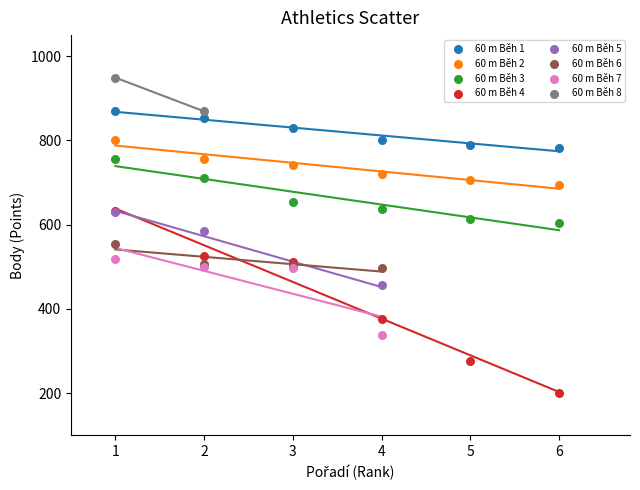

What are all the series names shown in the legend?

60 m Běh 1, 60 m Běh 2, 60 m Běh 3, 60 m Běh 4, 60 m Běh 5, 60 m Běh 6, 60 m Běh 7, 60 m Běh 8